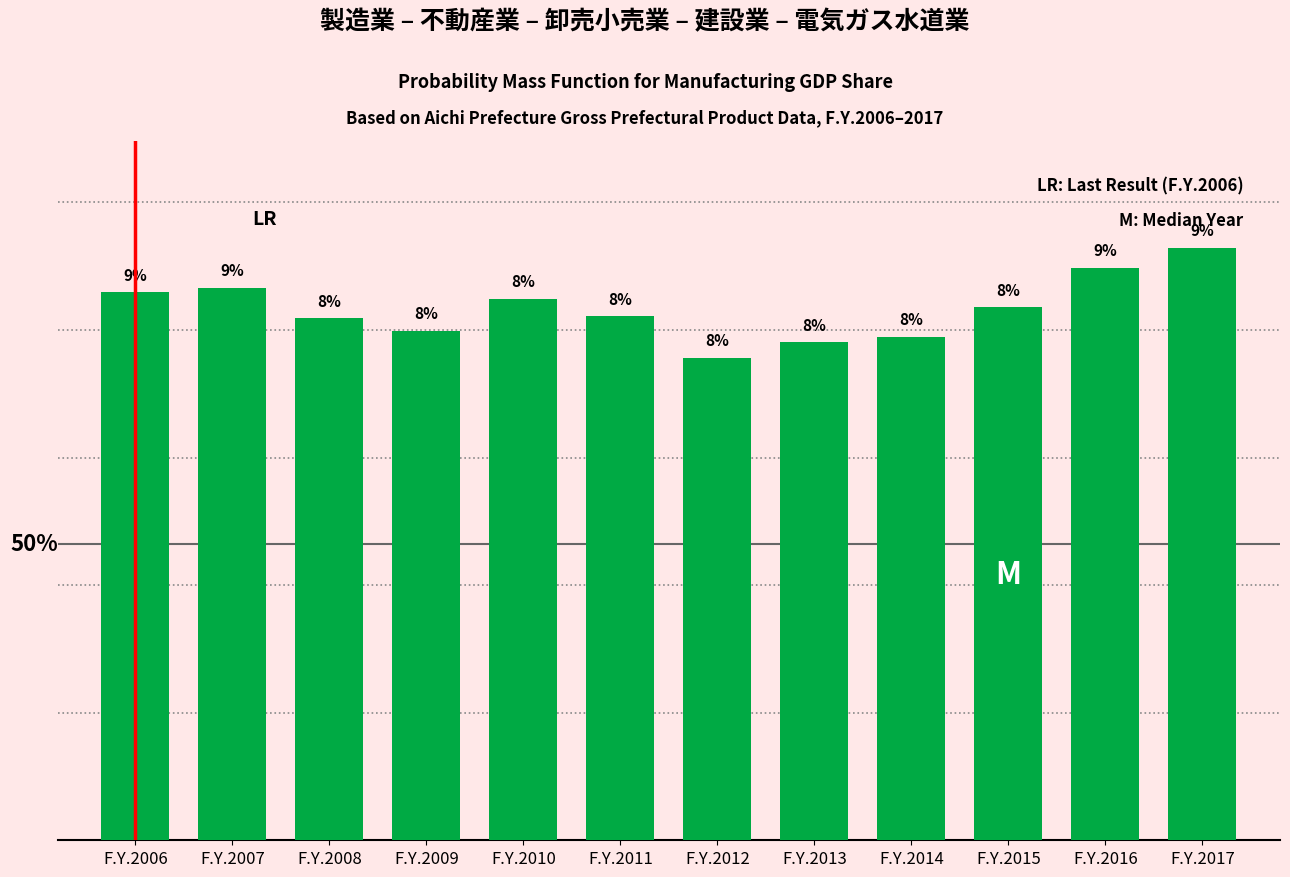

Between F.Y.2016 and F.Y.2008, which is larger?

F.Y.2016